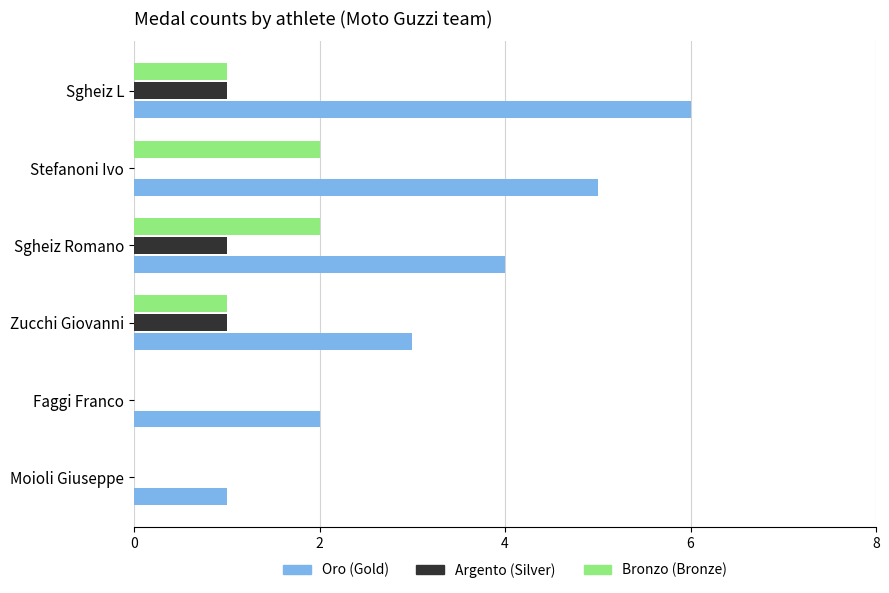

At which category is the sum across all series the highest?

Sgheiz L